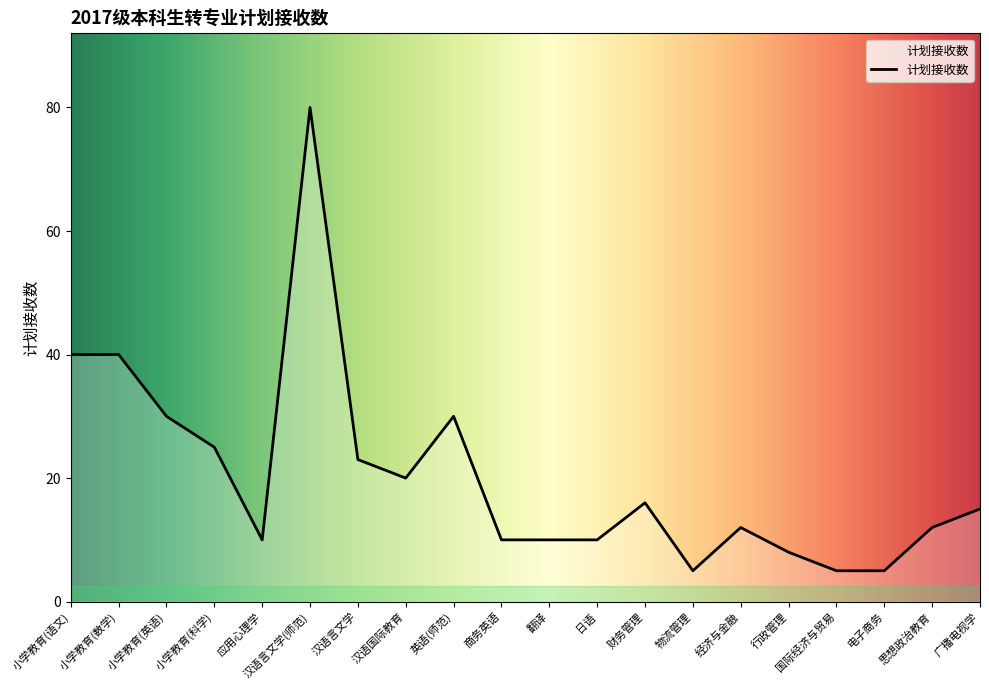

What is the sum of all values?

406